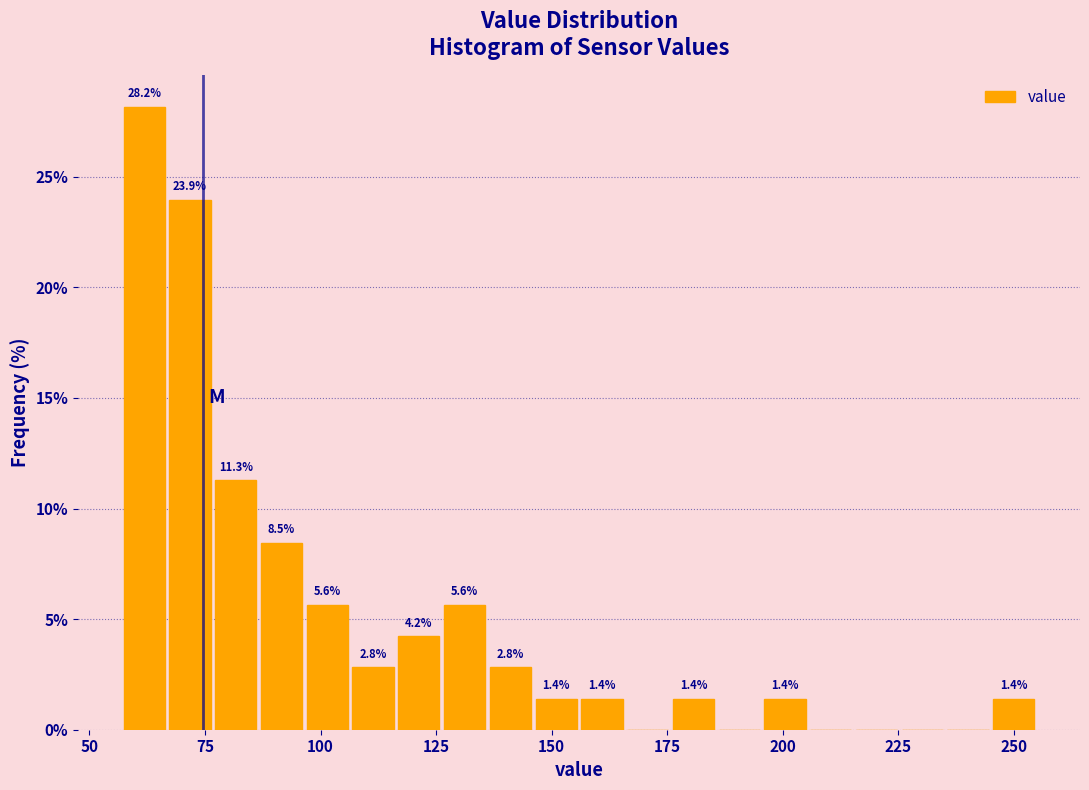

Read against the x-axis, roughly where is the centre of the tallest bar?

60